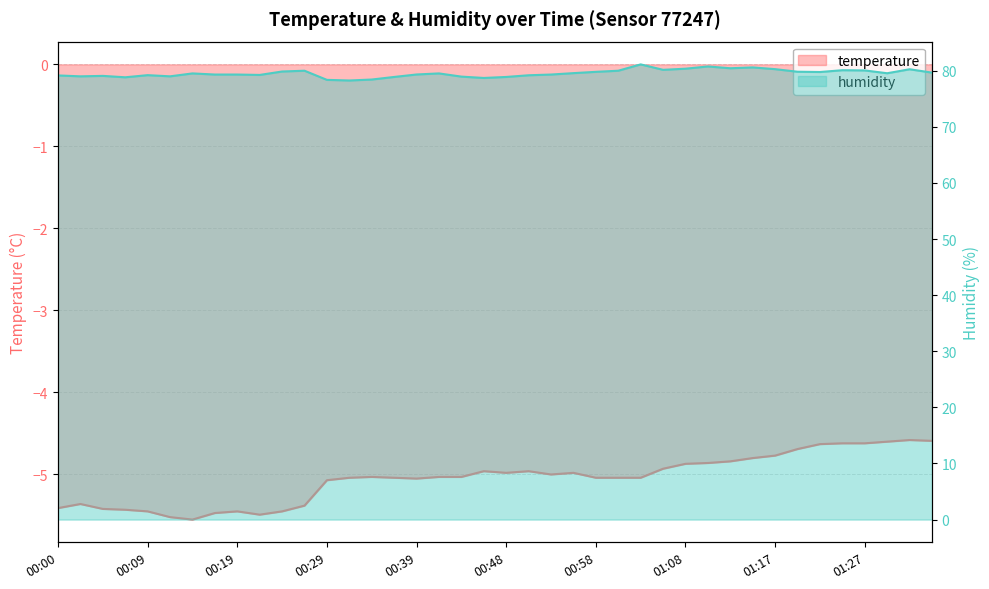

How many categories are shown in the chart?

40